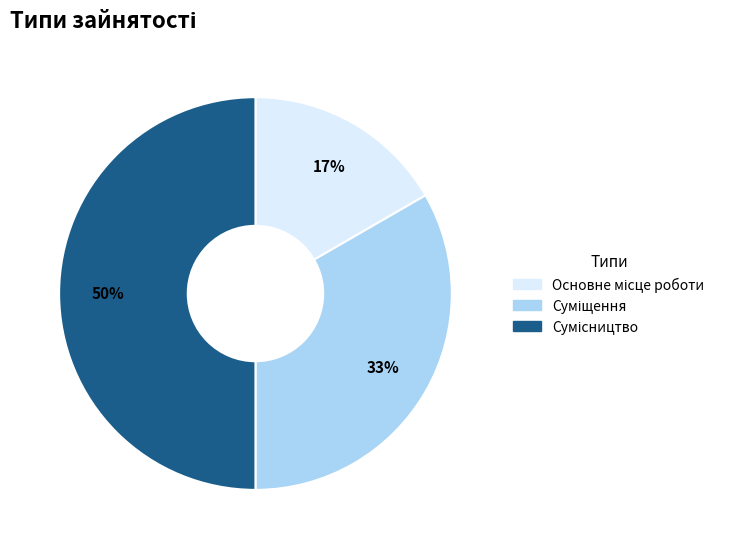

How many slices are in this pie chart?

3